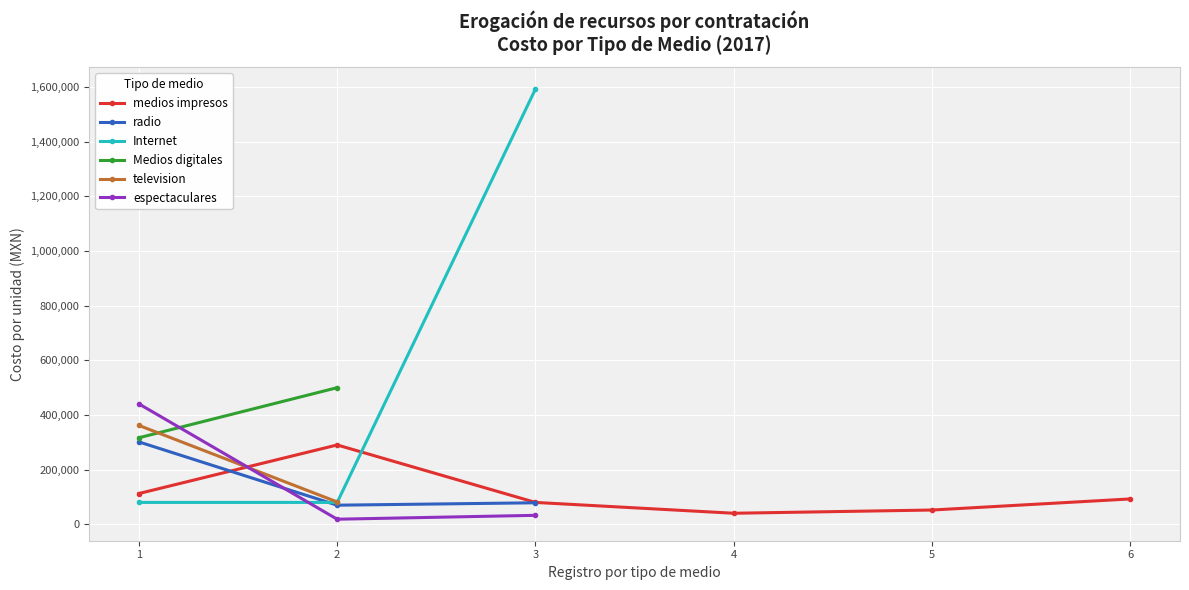

What is the maximum value for Internet?

1593200.8